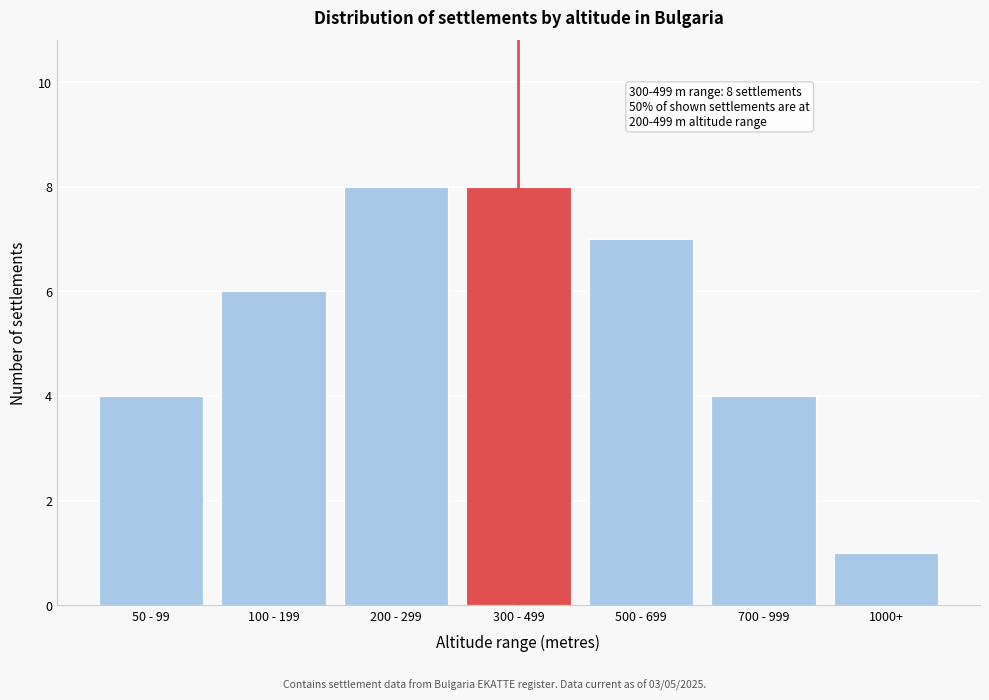

Reading left to right, what are all the values shown in this chart?

4	6	8	8	7	4	1